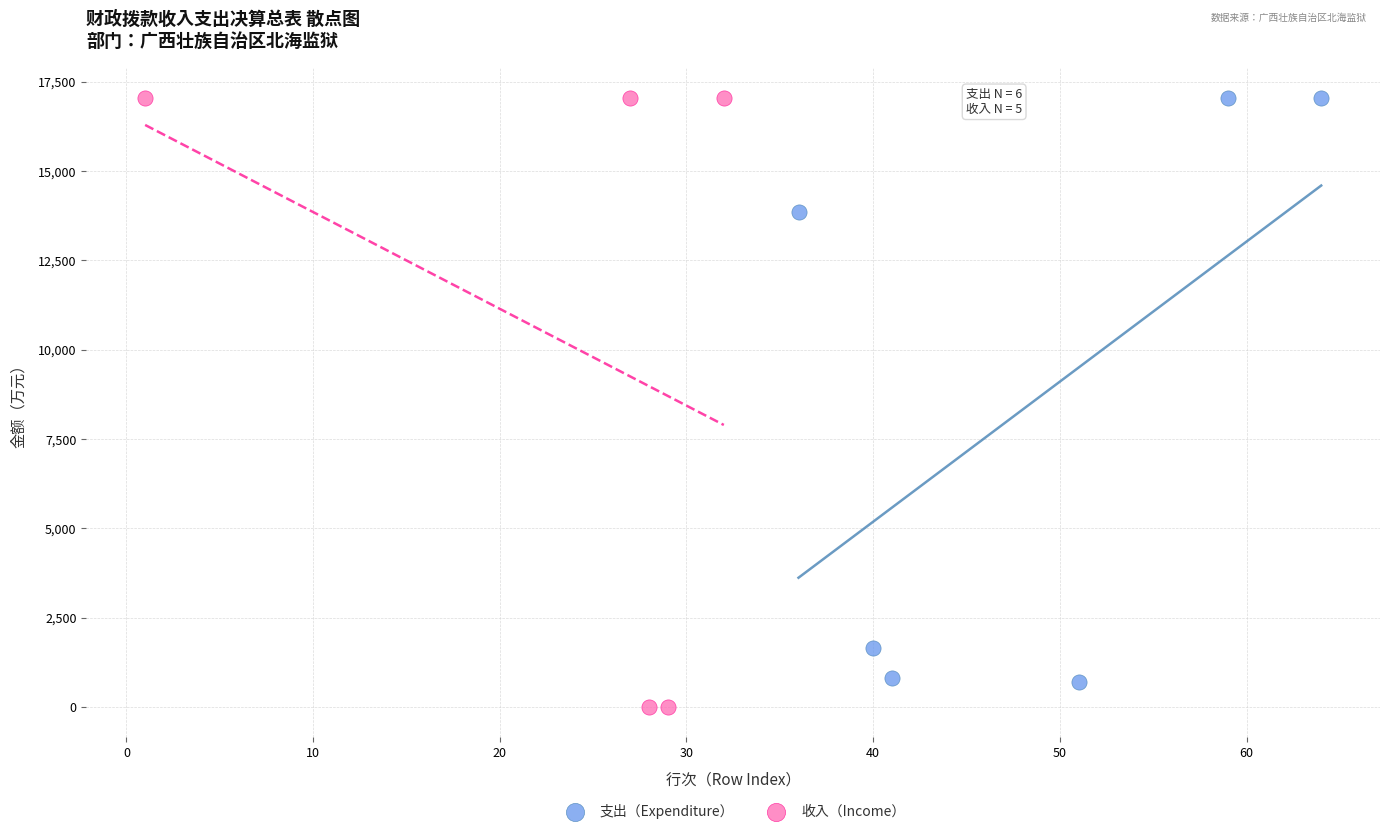

Which series reaches the minimum Y coordinate?

收入（Income）